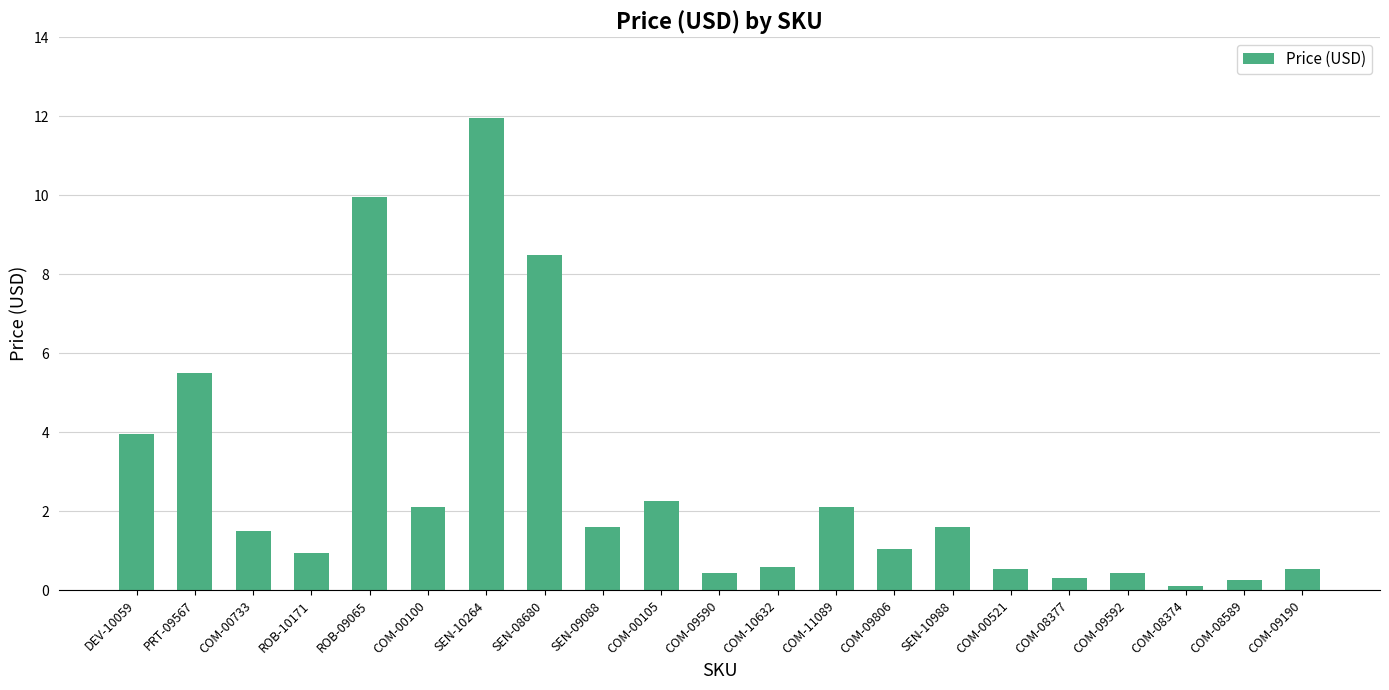

How many distinct data groups are displayed?

1